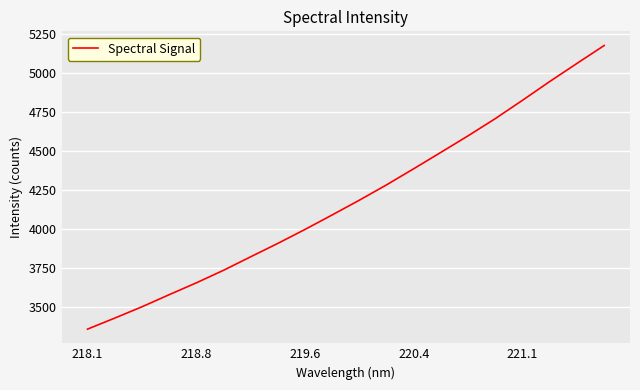

Reading right to left, transcribe all the data shown in this chart.

5176.7	5061.9	4945.9	4825.8	4708.2	4598.0	4491.7	4386.5	4283.0	4184.6	4089.8	3996.6	3906.9	3820.8	3734.0	3653.3	3577.1	3499.6	3426.9	3356.2